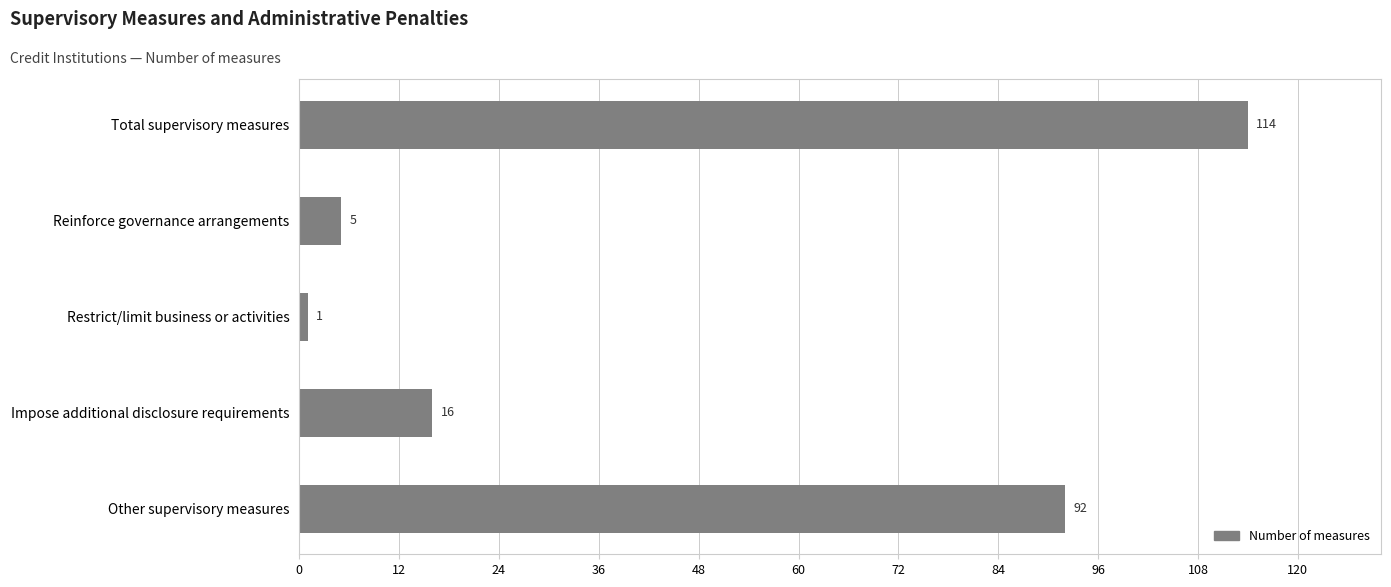

How many bars are there in total?

5